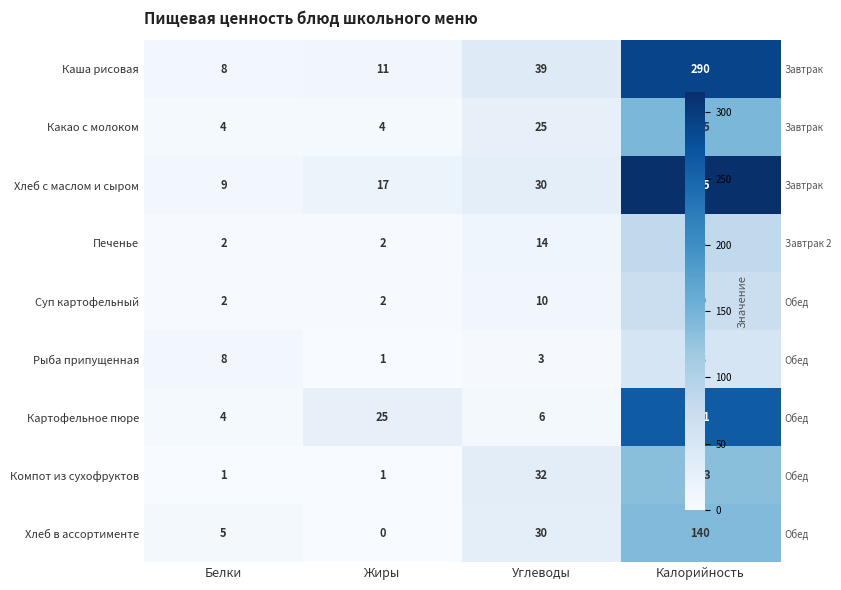

At which label does Рыба припущенная first exceed 8?

Калорийность